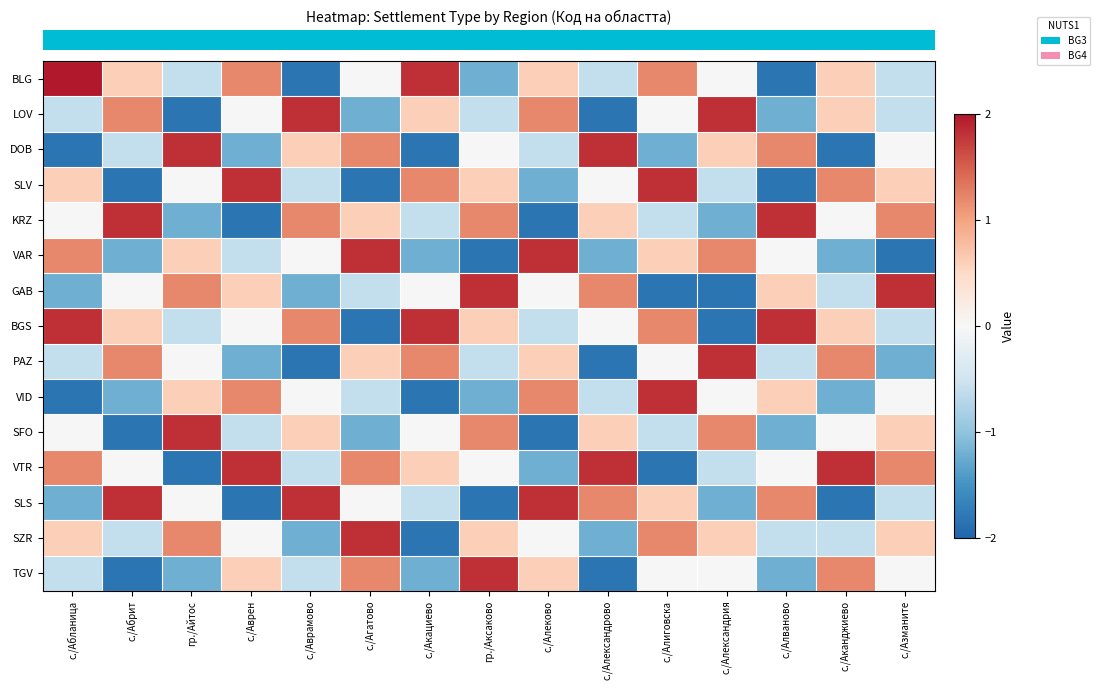

At which category is the sum across all series the highest?

с./Алиговска